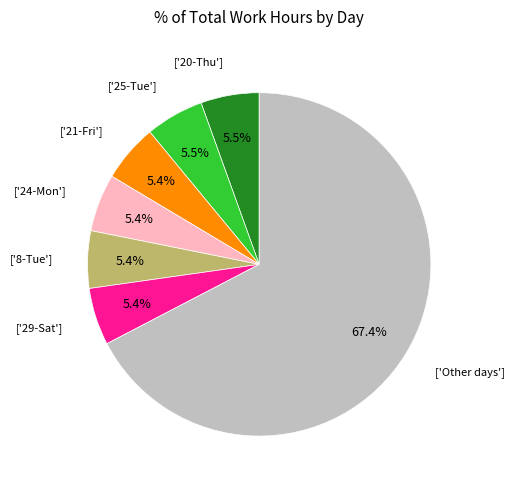

To the nearest percent, what is the difference between the largest and smallest slice percentages?

62%